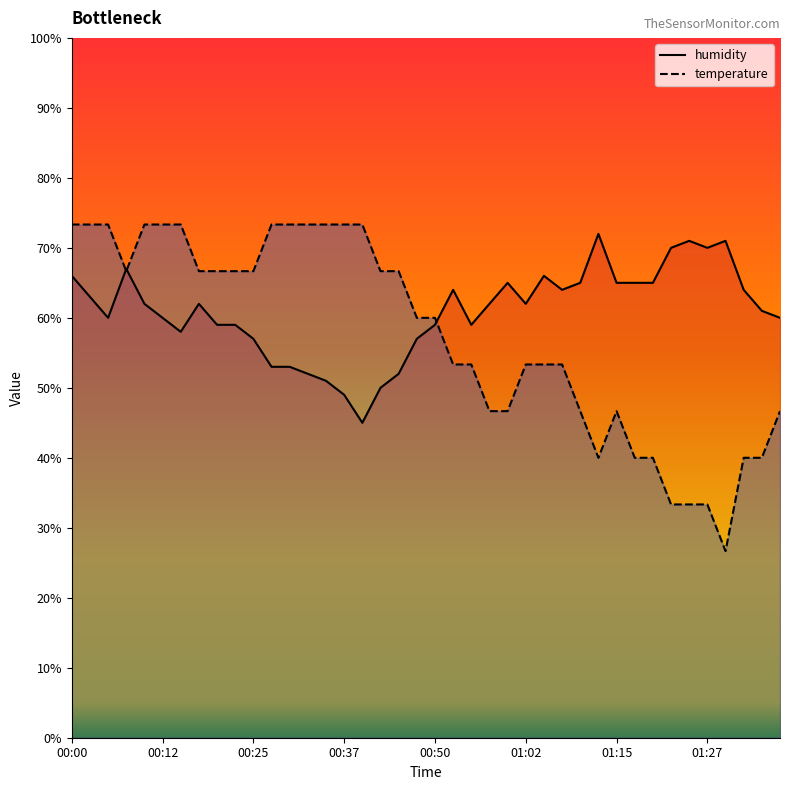

At which label does temperature first exceed 60?

00:00